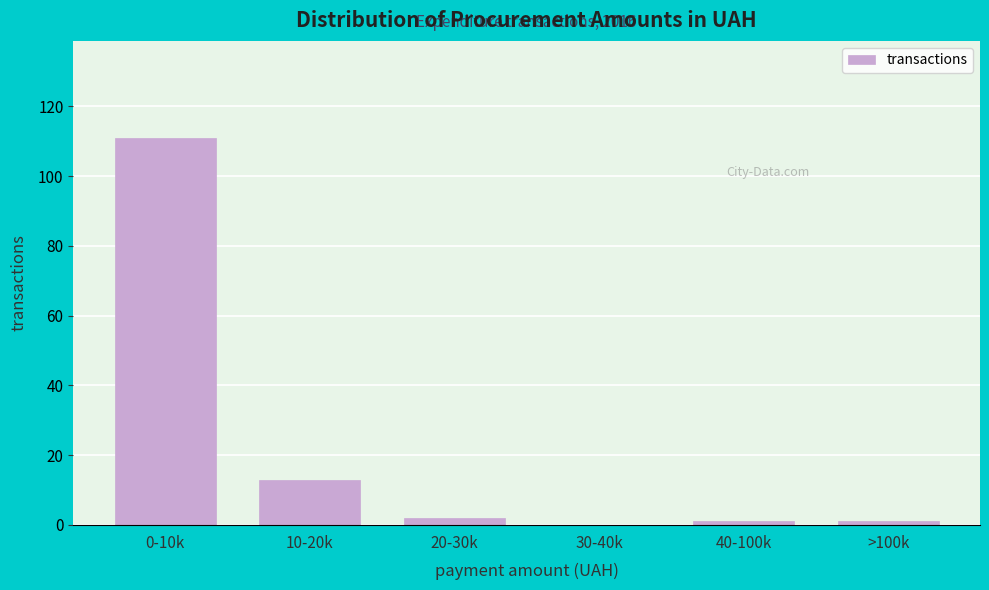

Reading left to right, extract all data points from this chart.

0-10k=111	10-20k=13	20-30k=2	30-40k=0	40-100k=1	>100k=1